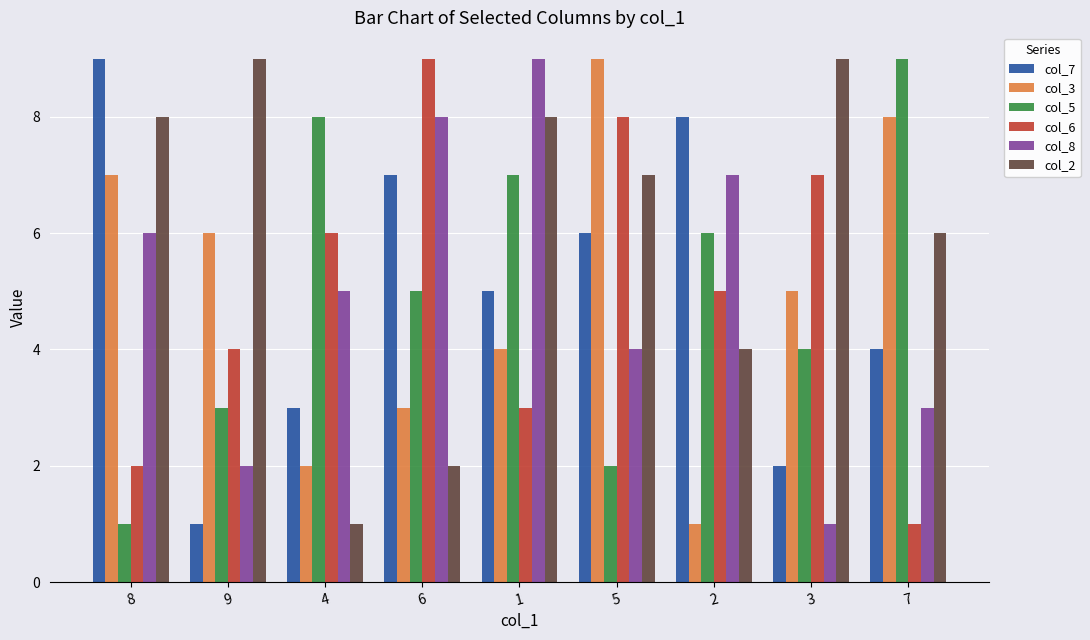

What is the greatest value displayed?

9